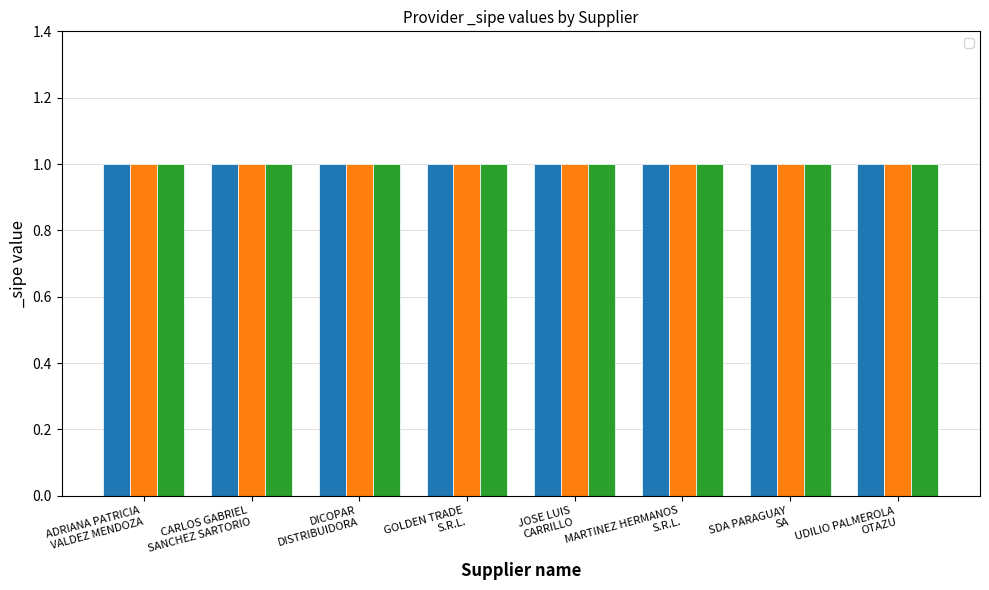

At which category is the sum across all series the highest?

CARLOS GABRIEL
SANCHEZ SARTORIO